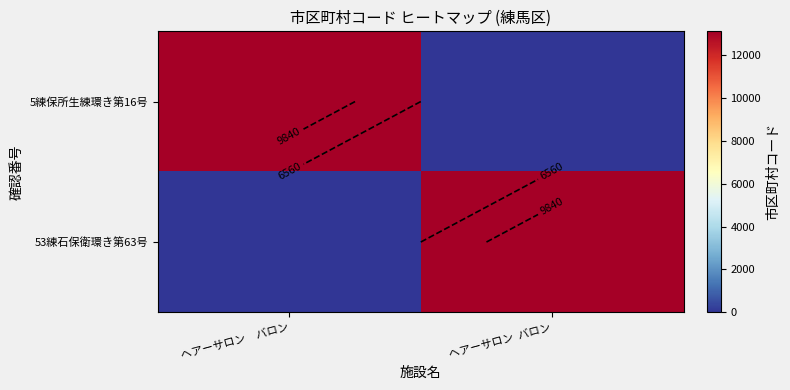

Which has a higher value, ヘアーサロン  バロン or ヘアーサロン　バロン?

ヘアーサロン　バロン